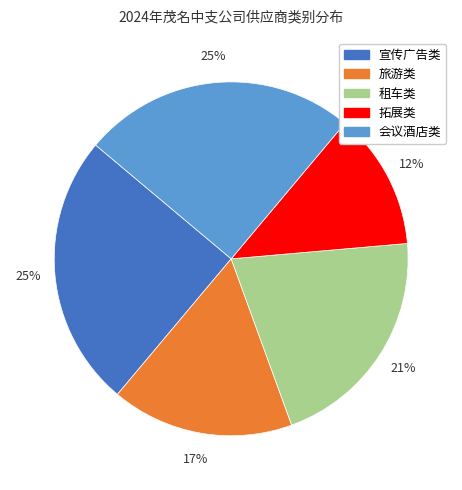

Count the number of slices in the pie.

5